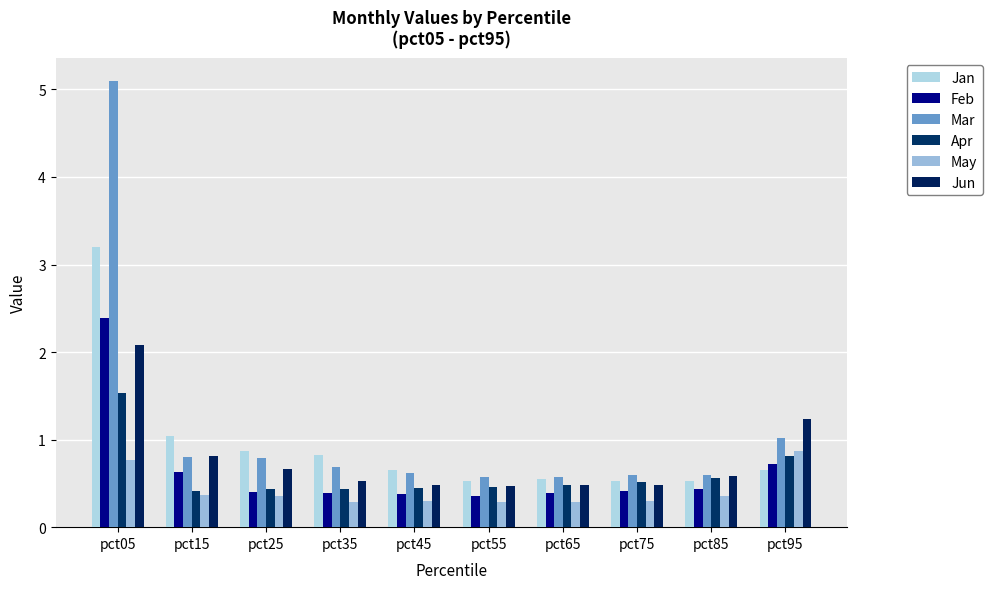

What is the average value of the Jan series?

0.9